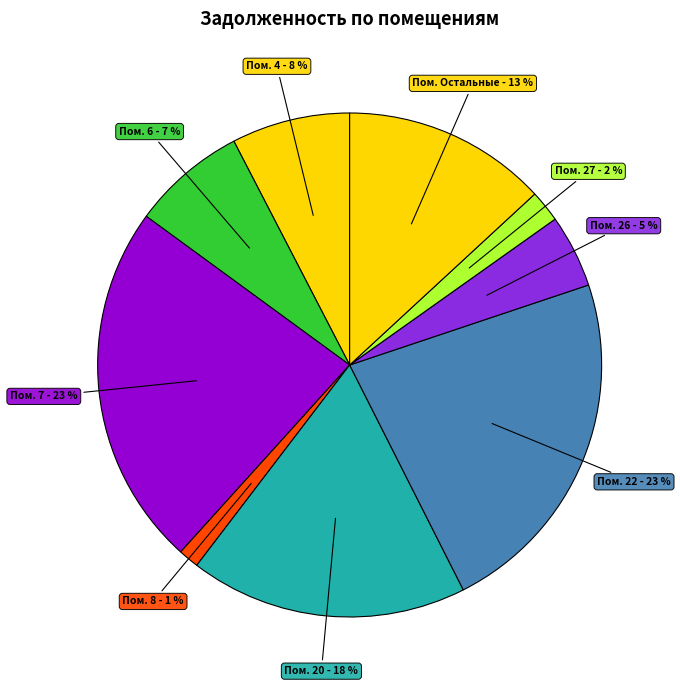

Count the number of slices in the pie.

9